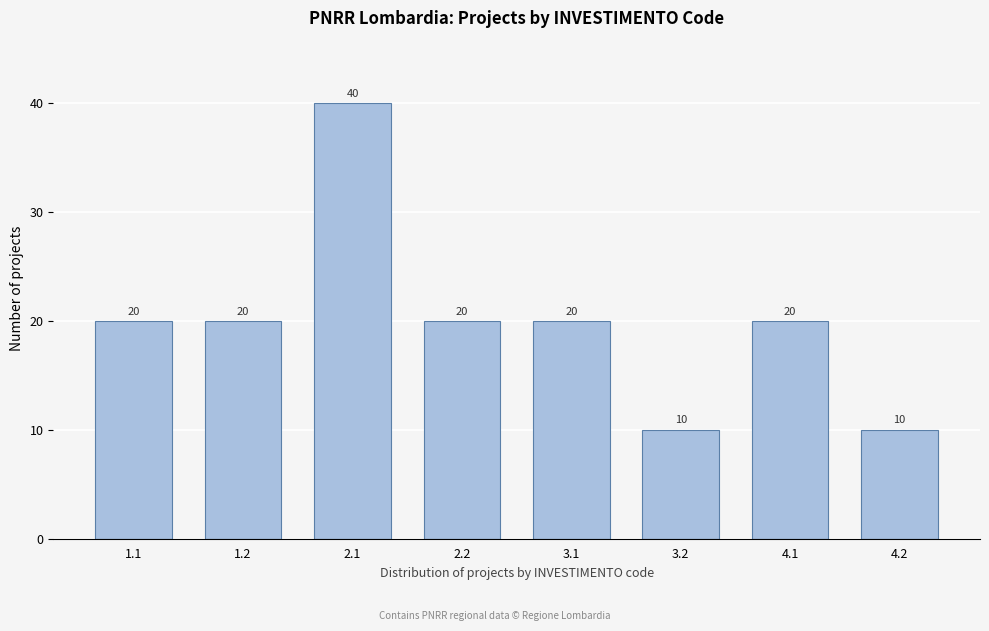

Reading left to right, transcribe all the data shown in this chart.

1.1=20	1.2=20	2.1=40	2.2=20	3.1=20	3.2=10	4.1=20	4.2=10